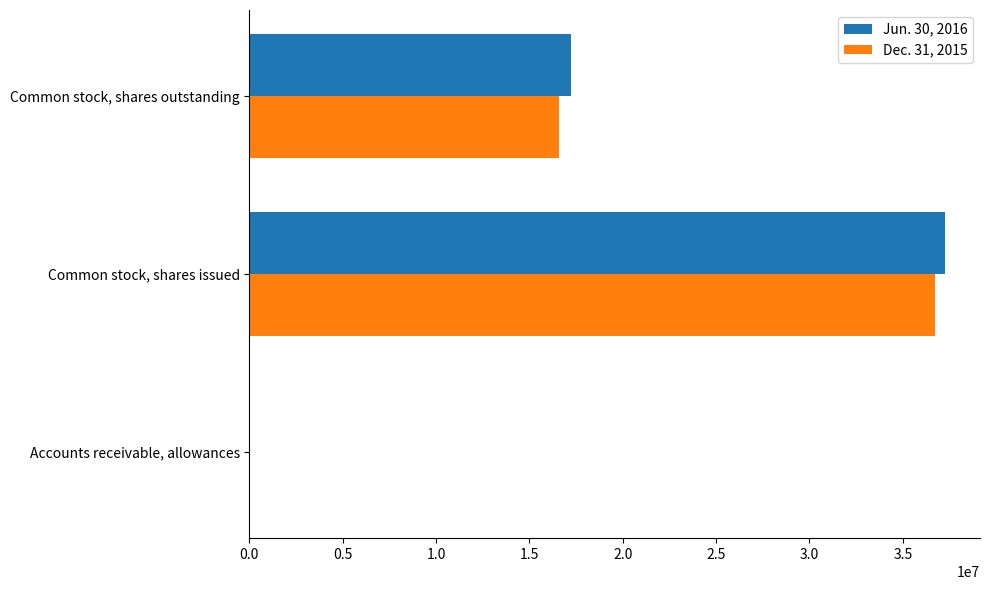

At which category does the chart reach its peak across all series?

Common stock, shares issued